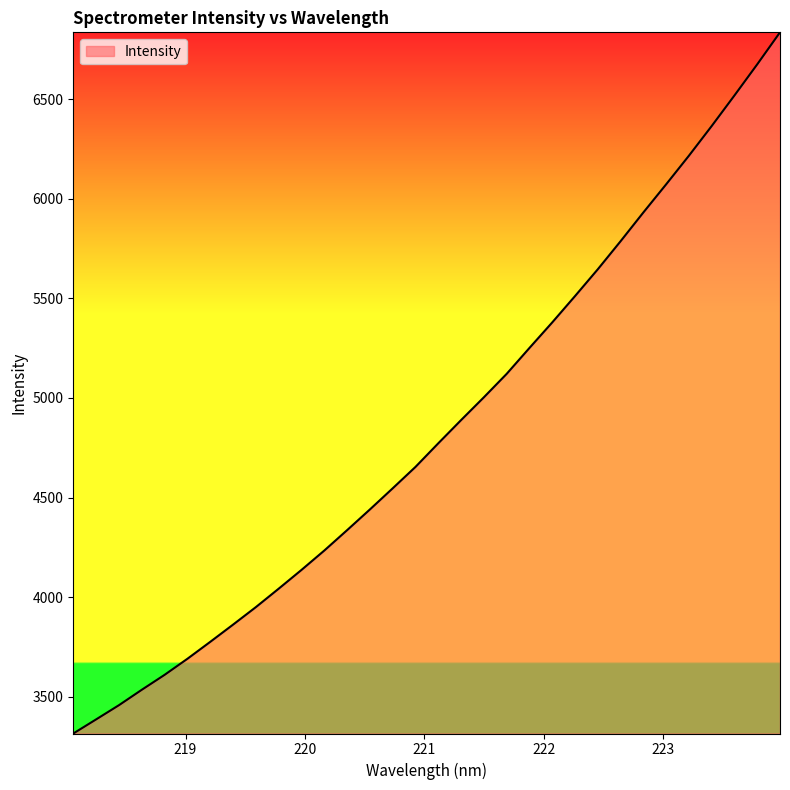

What is the maximum value shown in the chart?

6835.3